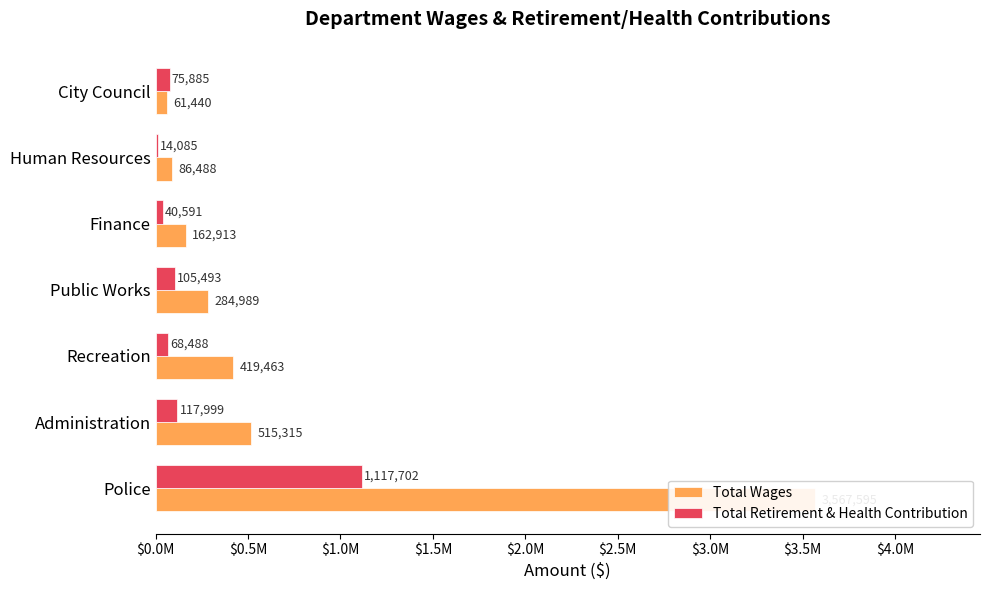

How many data points does each series have?

7